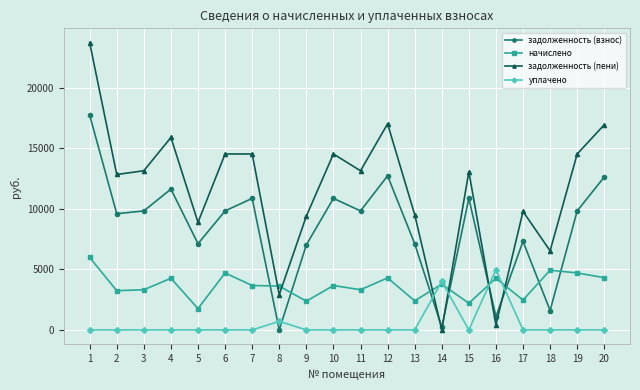

How many categories are shown in the chart?

20